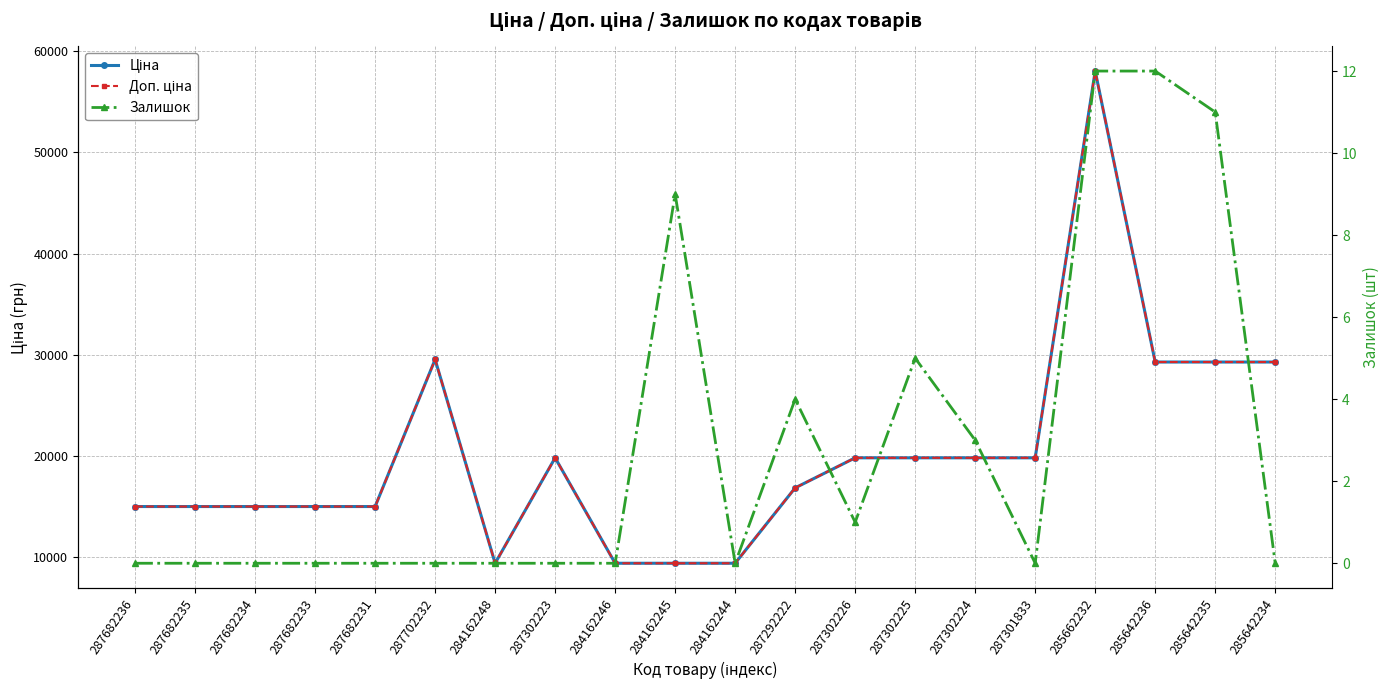

True or false: Залишок has a value of 0.0 at 284162248.

True